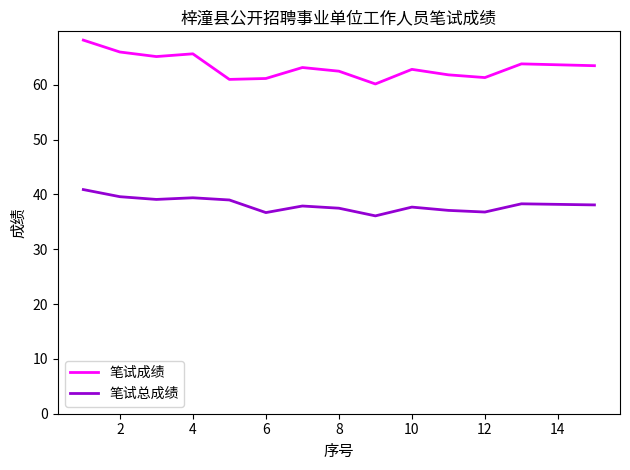

Rank the series by their average value, from lowest to highest.

笔试总成绩, 笔试成绩